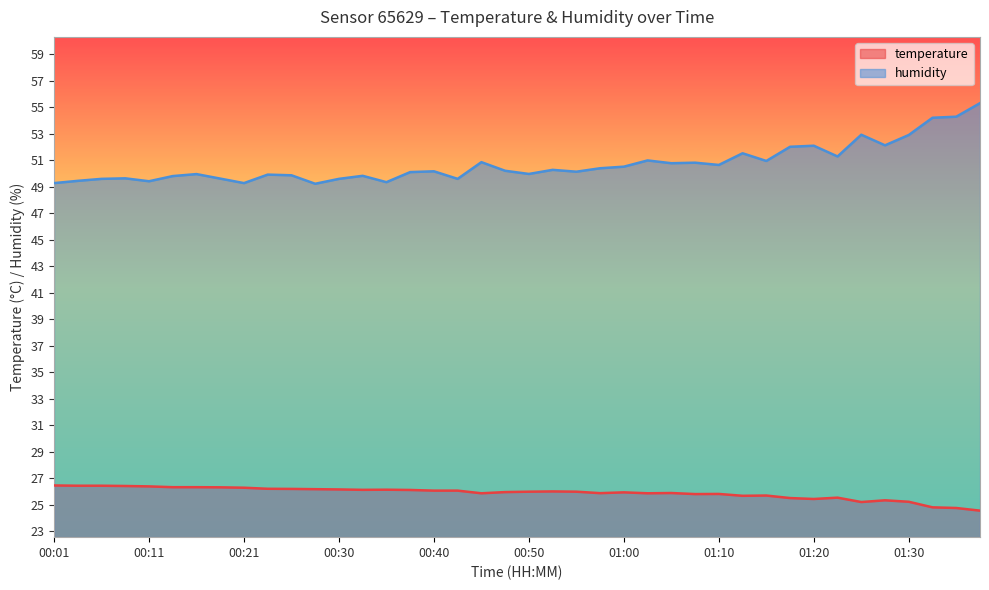

What is the highest value of the humidity series?

55.3